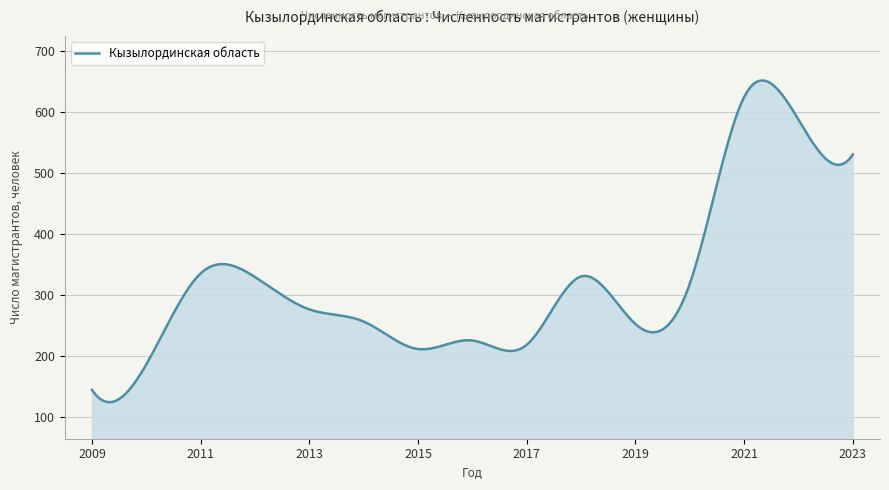

Rank the categories by value from highest to lowest.

2021, 2022, 2023, 2011, 2018, 2012, 2020, 2013, 2014, 2019, 2016, 2017, 2015, 2010, 2009